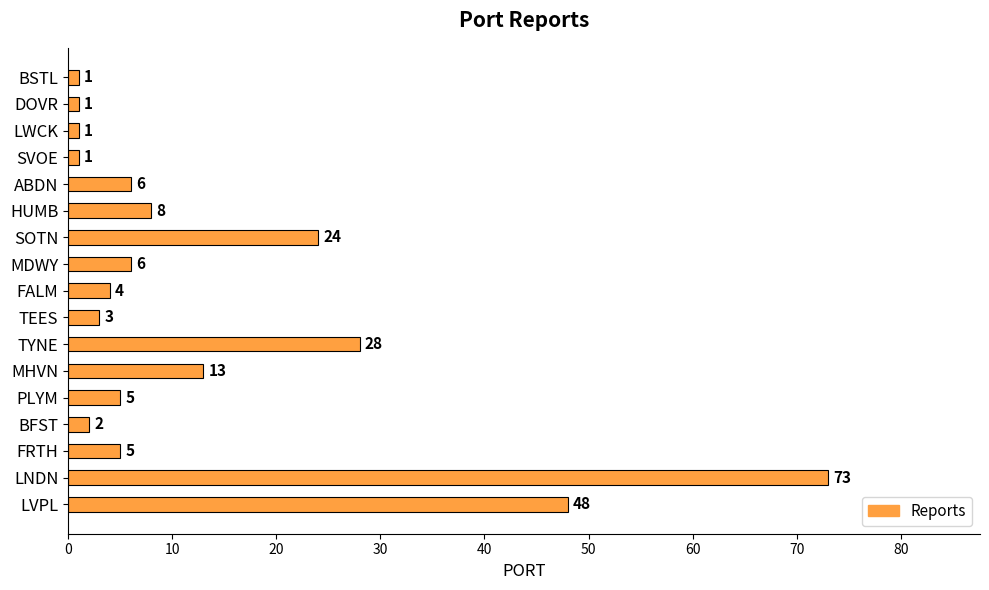

Is it true that the value at PLYM is 2?

False